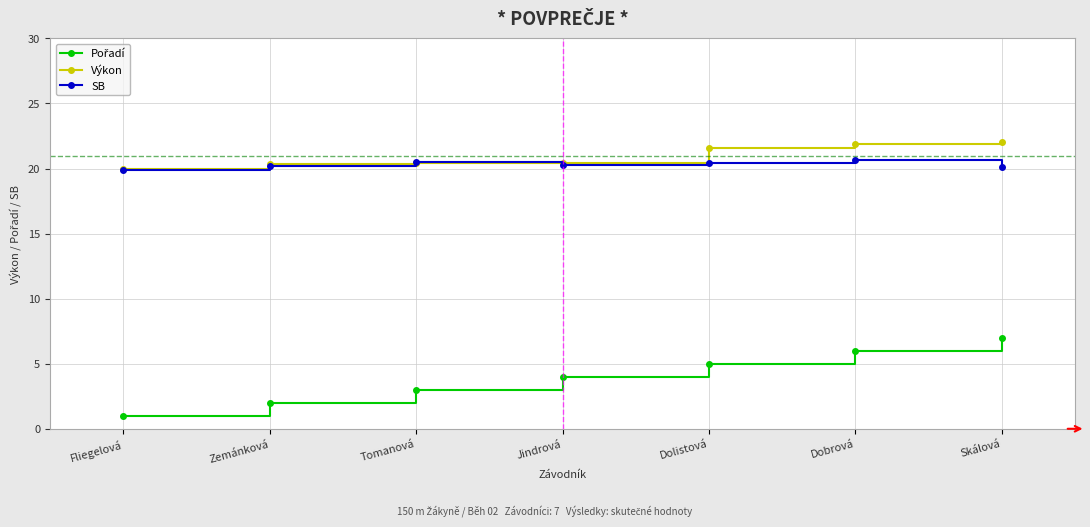

What is the spread (max minus min) of values at Skálová?

15.1